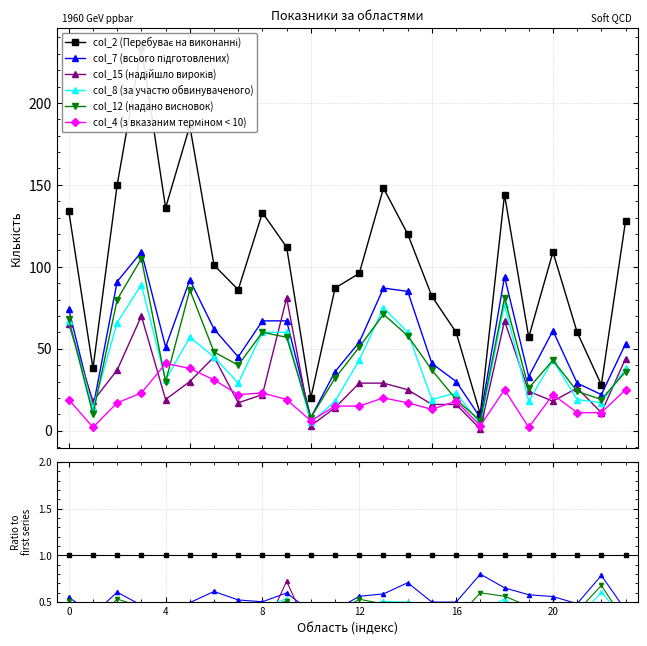

What is the spread (max minus min) of values at 6?

0.7